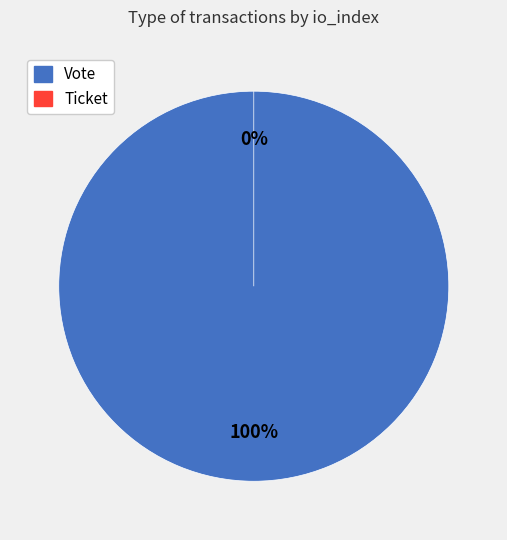

Which has a higher value, Ticket or Vote?

Vote